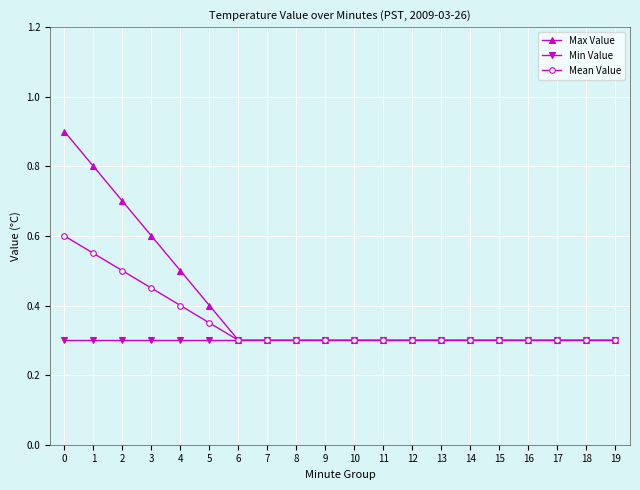

Is the value of Max Value at 2 greater than the value of Min Value at 10?

Yes